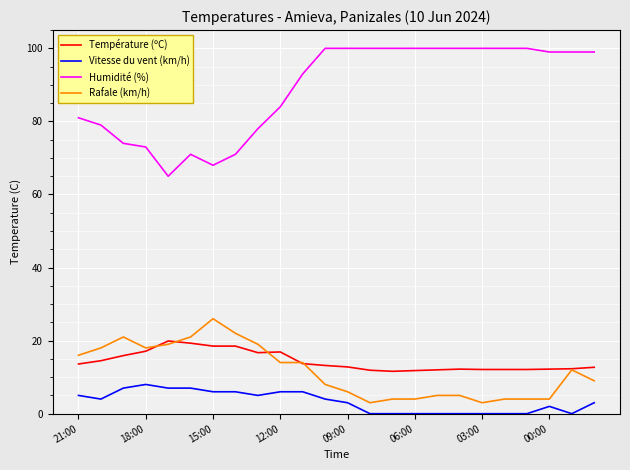

True or false: Température (ºC) and Humidité (%) intersect in this chart.

False